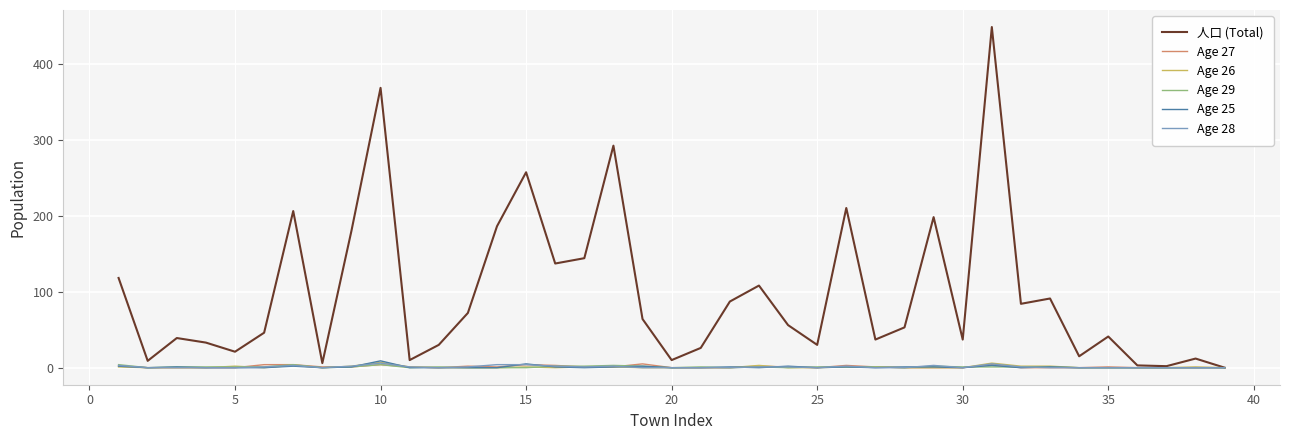

Which series has the largest total across all categories?

人口 (Total)